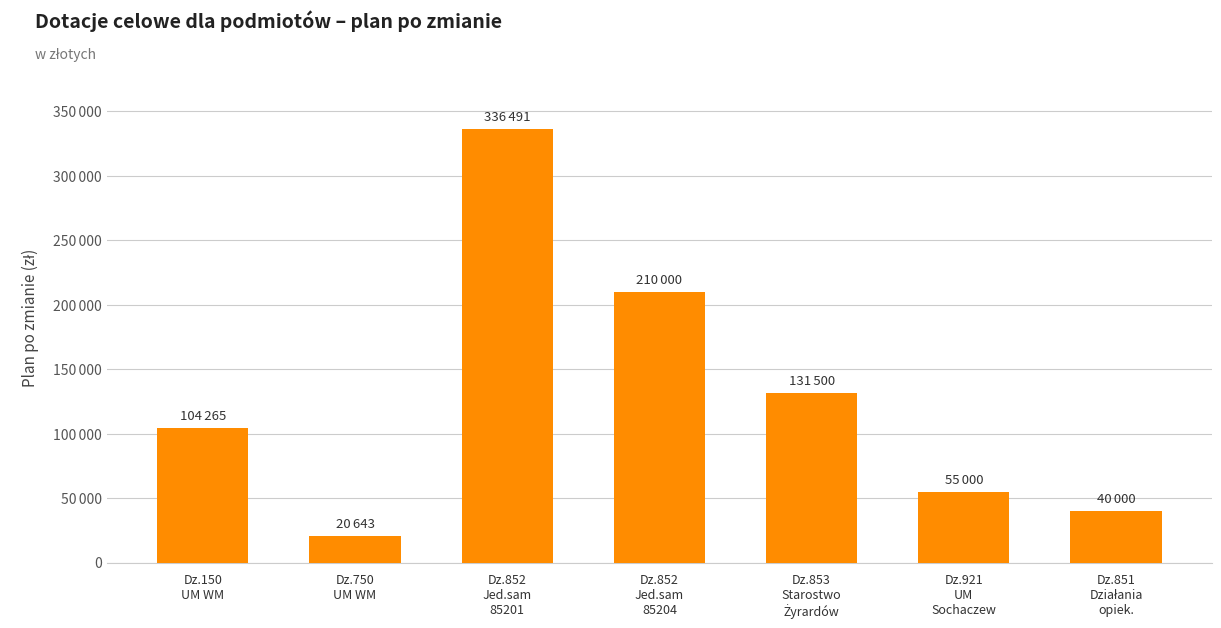

Between Dz.851
Działania
opiek. and Dz.853
Starostwo
Żyrardów, which is larger?

Dz.853
Starostwo
Żyrardów